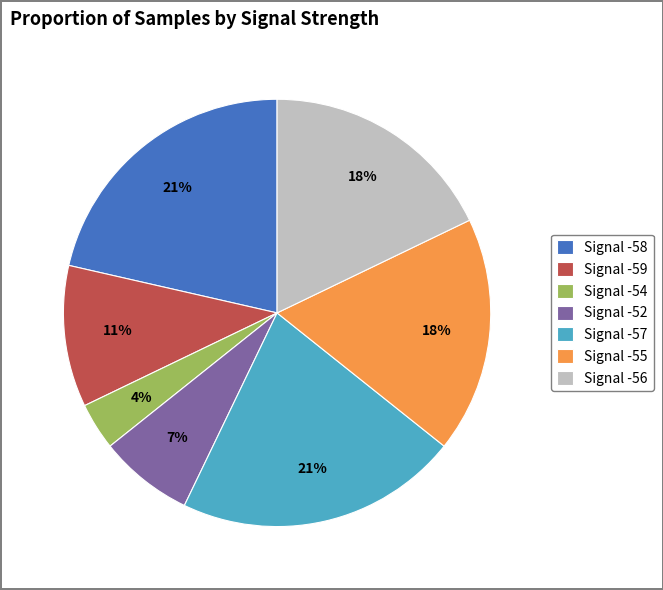

Is there a majority slice in this chart?

No